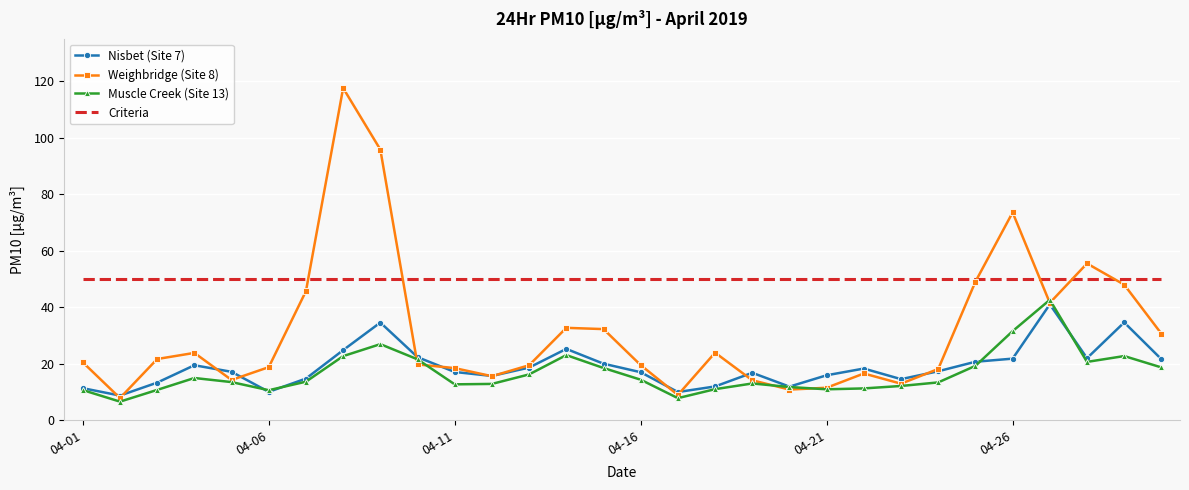

Which series has the largest total across all categories?

Criteria